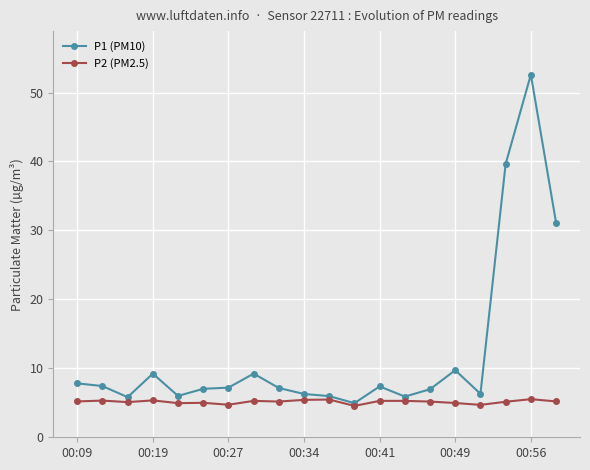

True or false: P2 (PM2.5) has more than 0 points higher than both neighbors.

True